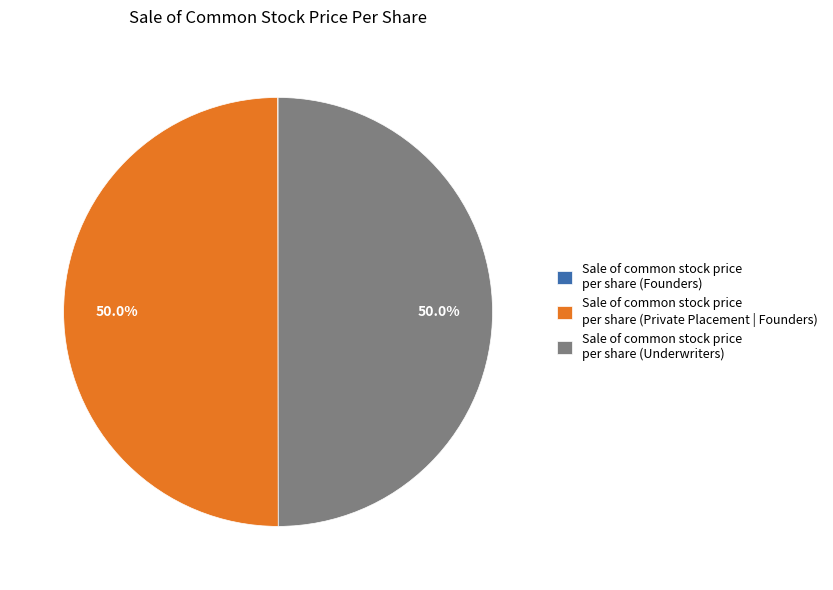

Is it true that Sale of common stock price per share (Underwriters) is 50% of the pie?

True